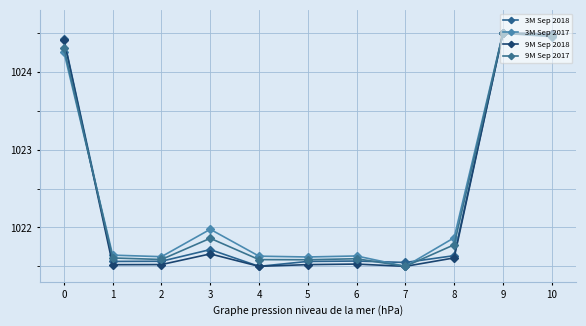

What are all the series names shown in the legend?

3M Sep 2018, 3M Sep 2017, 9M Sep 2018, 9M Sep 2017